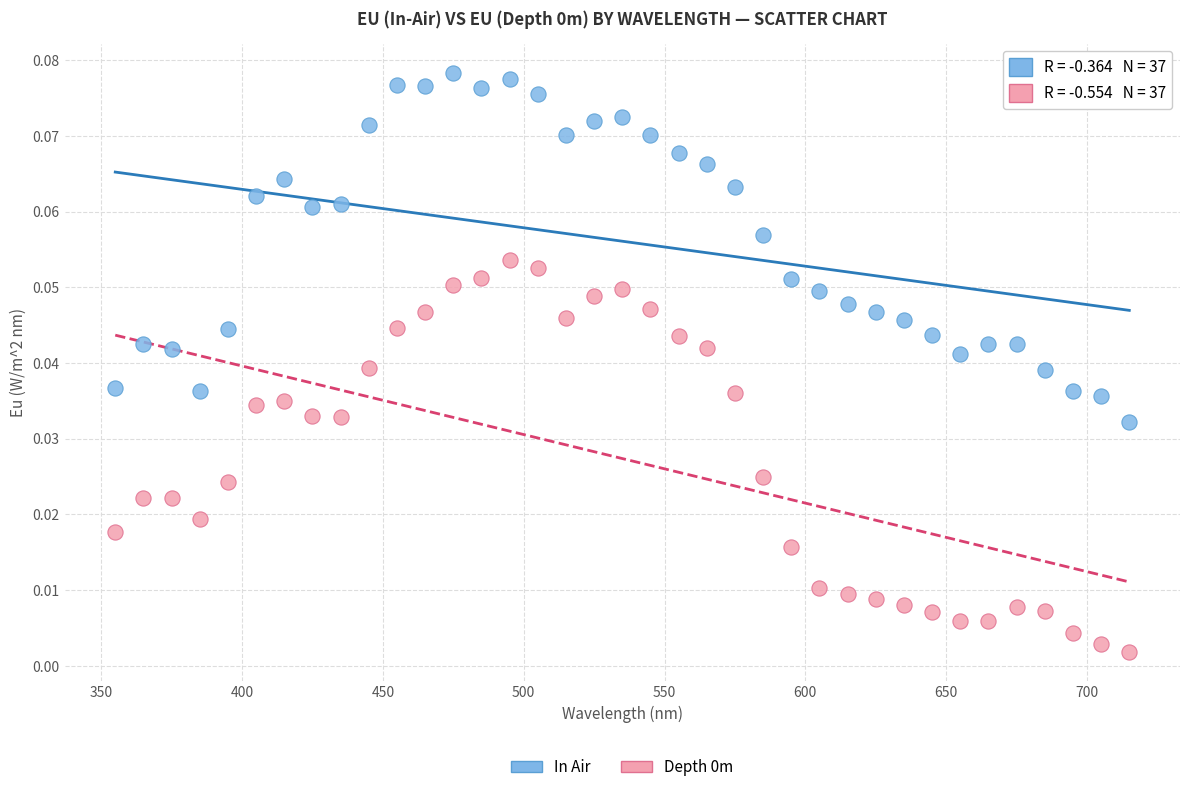

Which series reaches the maximum Y coordinate?

In Air